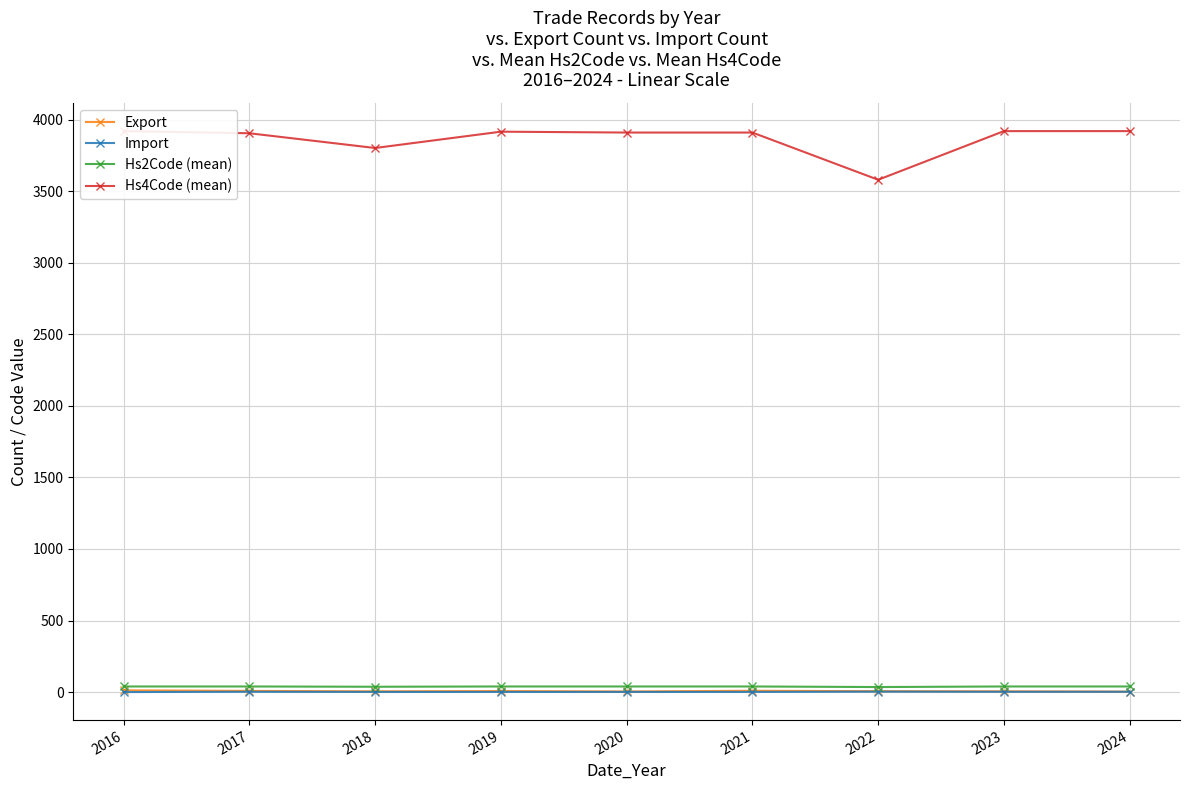

How many Import values are between 1 and 2?

7